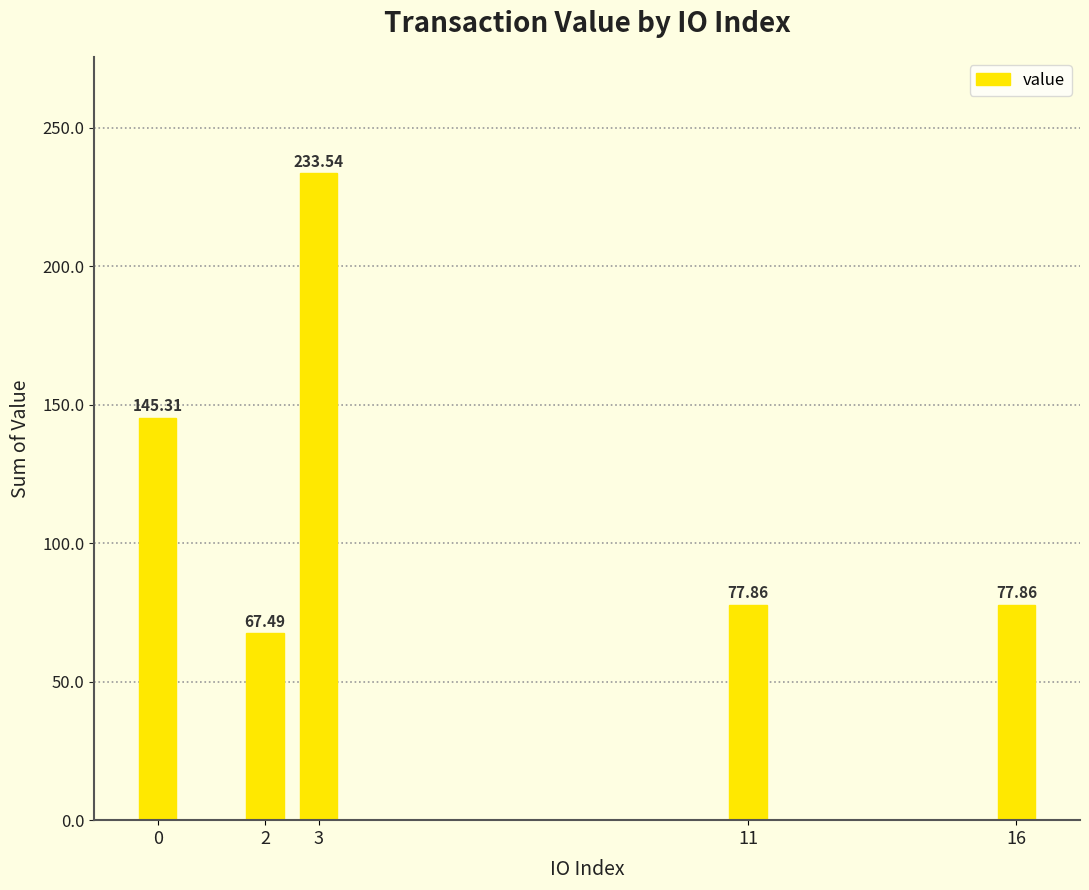

Which has a higher value, 3 or 11?

3